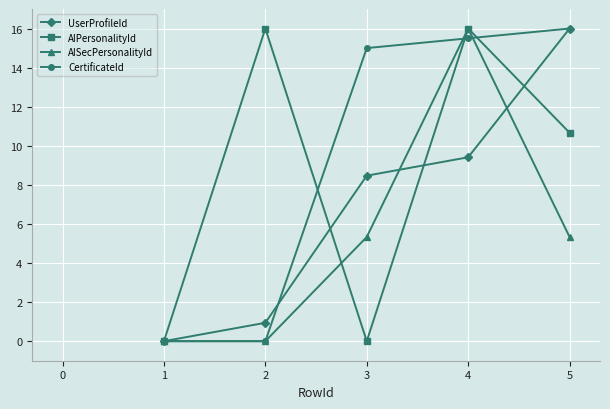

Which series changed the most between 1 and 2?

AIPersonalityId